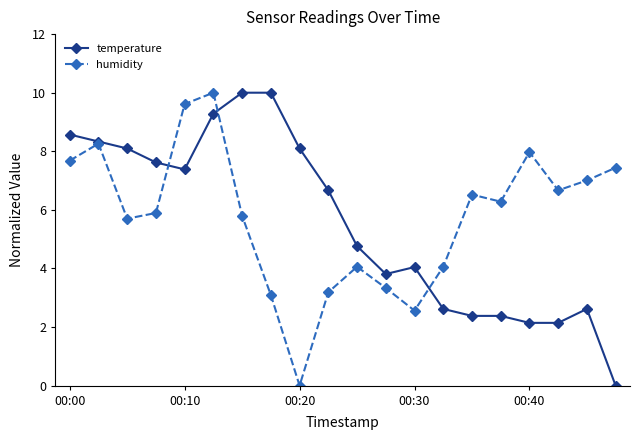

What is the highest value of the temperature series?

10.0